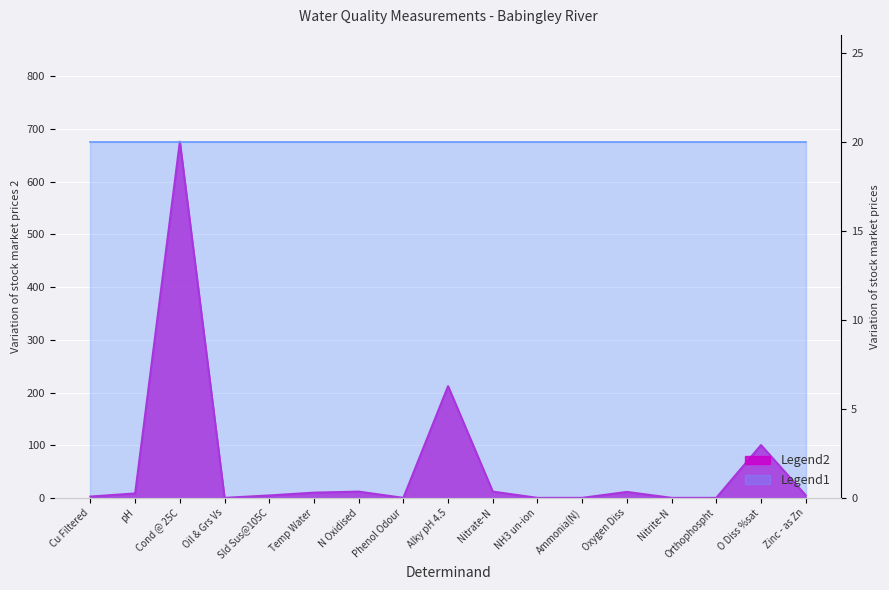

What is the label of the 14th point from the right?

Oil & Grs Vs